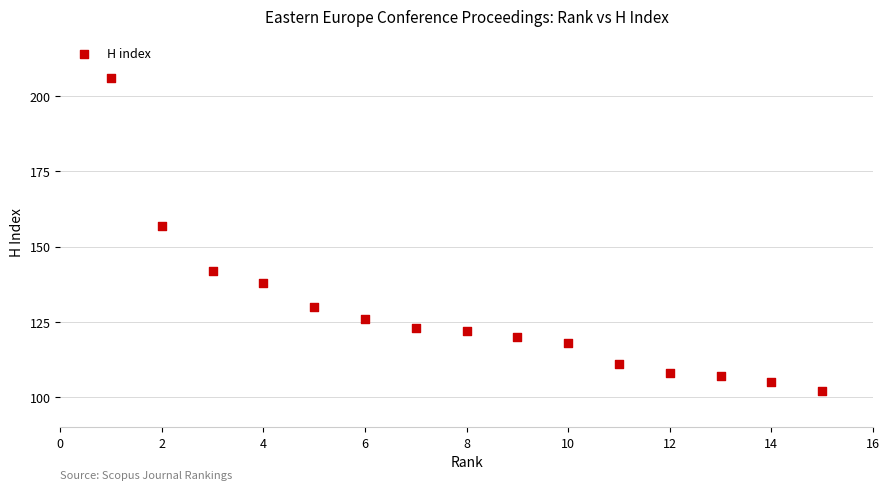

What Y value in the scatter plot is closest to 154?

157